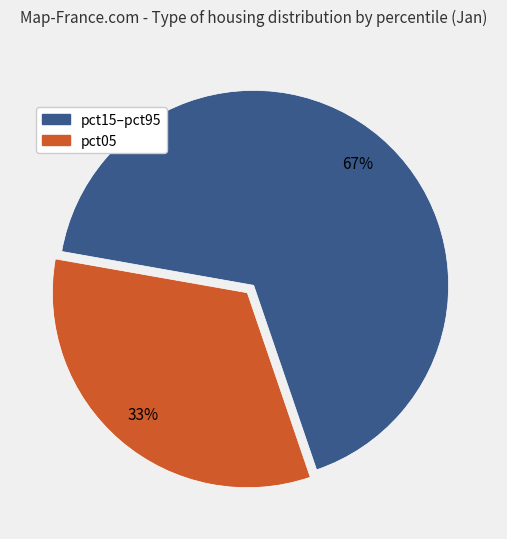

Does any single category account for the majority?

Yes